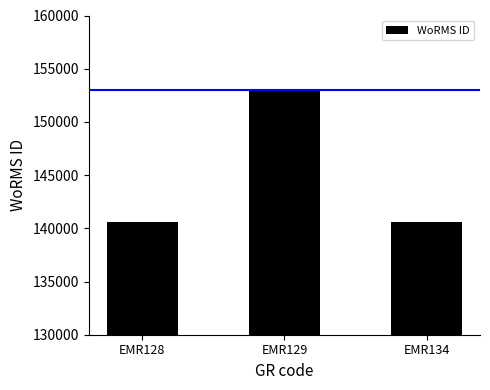

How many values are below 140625?

1